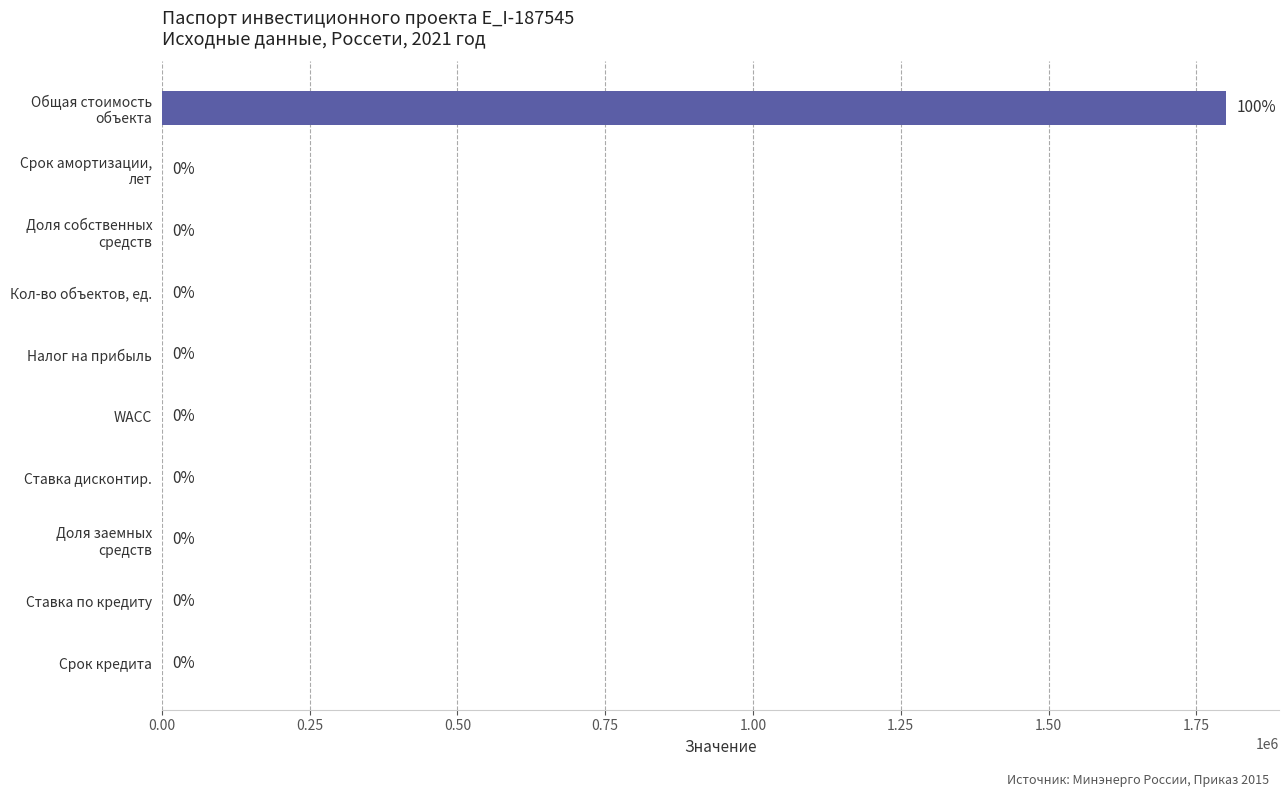

Between Кол-во объектов, ед. and Ставка дисконтир., which is larger?

Кол-во объектов, ед.